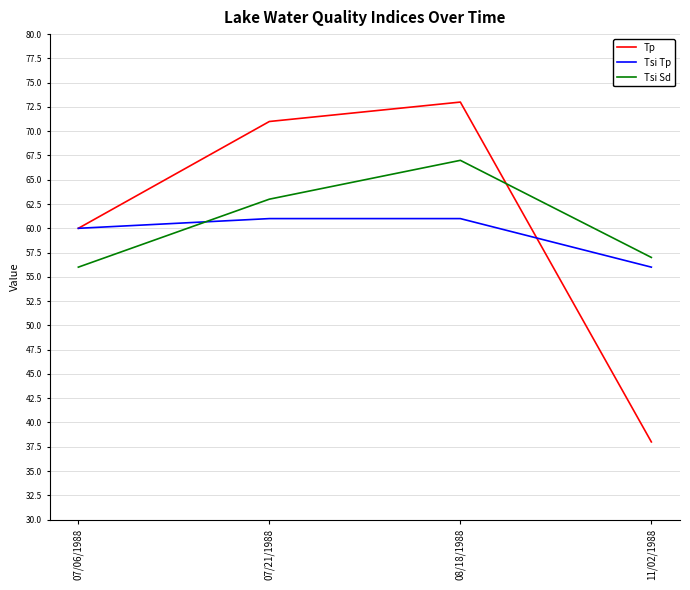

What position from the left is 07/21/1988?

2